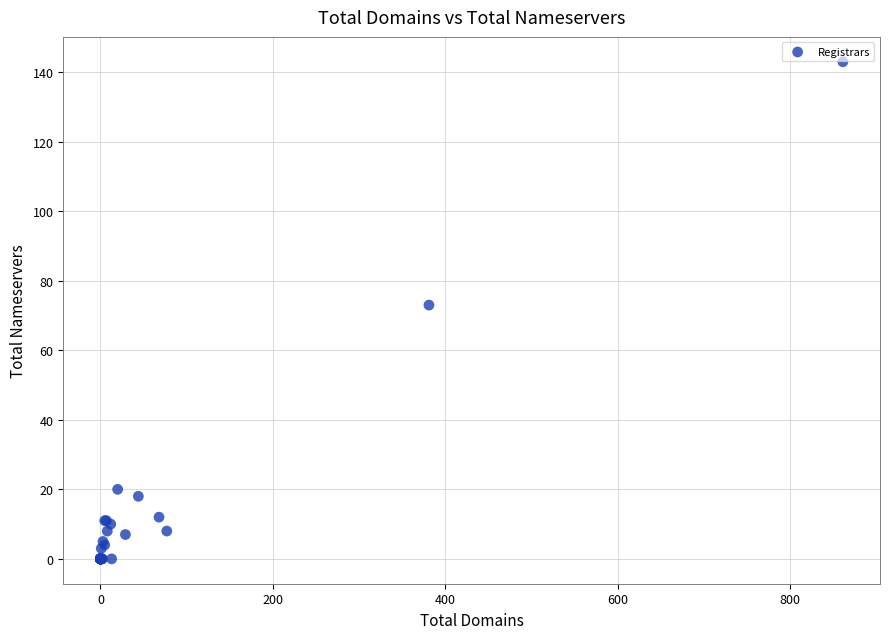

What Y value in the scatter plot is closest to 71?

73